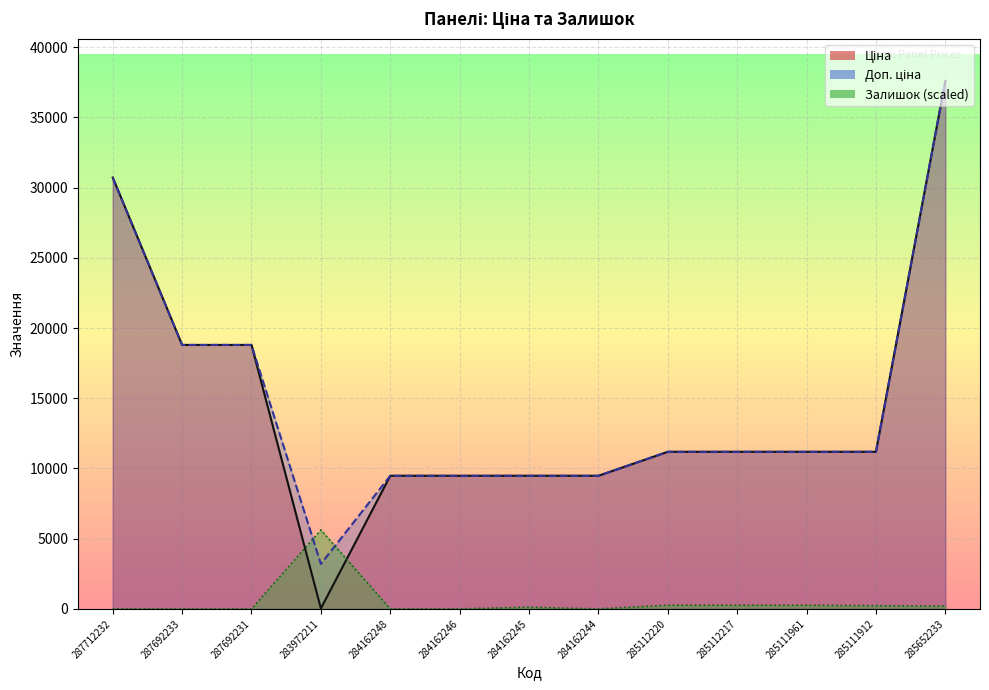

Reading left to right, list all the values displayed in this chart.

Ціна: 30717.1	18796.8	18796.8	32.0	9480.1	9480.1	9480.1	9480.1	11188.2	11188.2	11188.2	11188.2	37593.6
Доп. ціна: 30717.1	18796.8	18796.8	3205.0	9480.1	9480.1	9480.1	9480.1	11188.2	11188.2	11188.2	11188.2	37593.6
Залишок: 0.0	0.0	0.0	5623.4	0.0	0.0	125.0	0.0	265.6	265.6	265.6	234.3	203.1